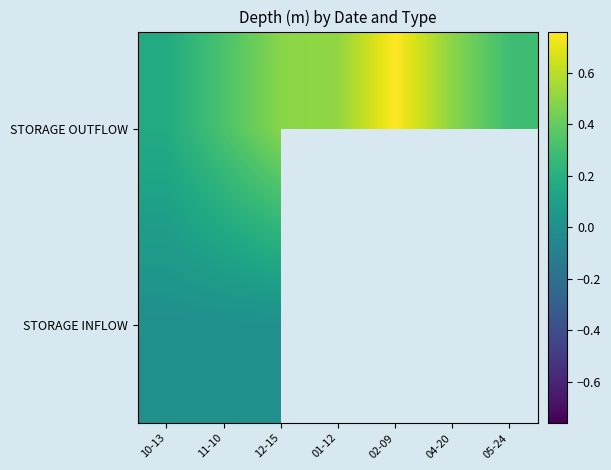

What is the difference between the highest and lowest values at 11-10?

0.3